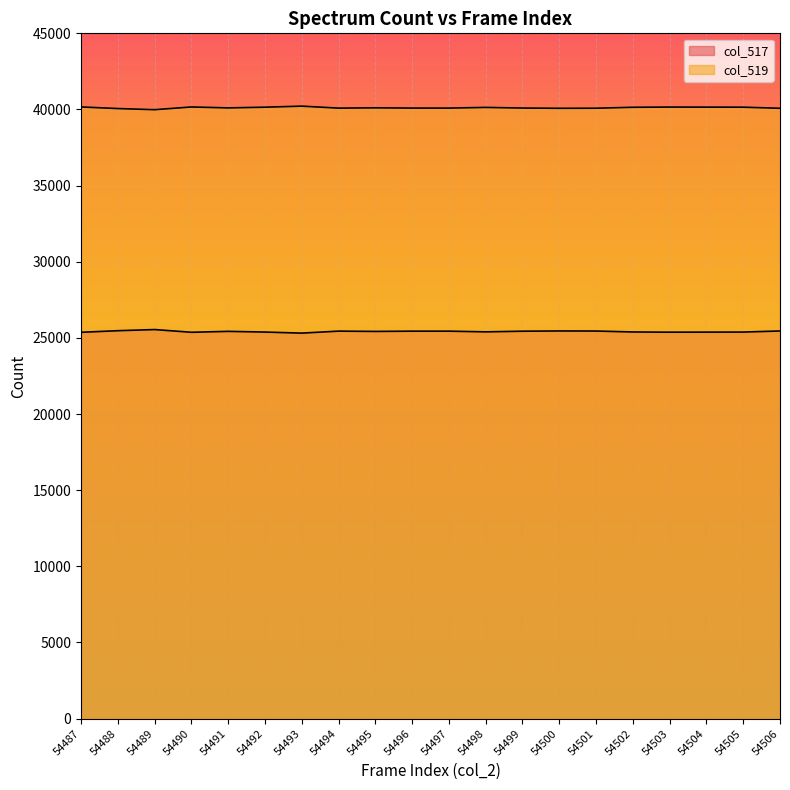

Is the value of col_519 at 54505 greater than the value of col_517 at 54502?

Yes